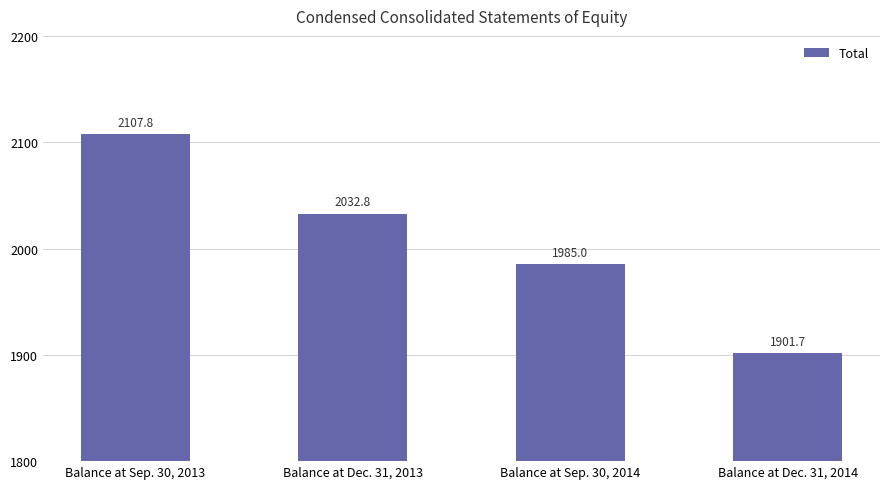

List the labels in order of value, smallest first.

Balance at Dec. 31, 2014, Balance at Sep. 30, 2014, Balance at Dec. 31, 2013, Balance at Sep. 30, 2013